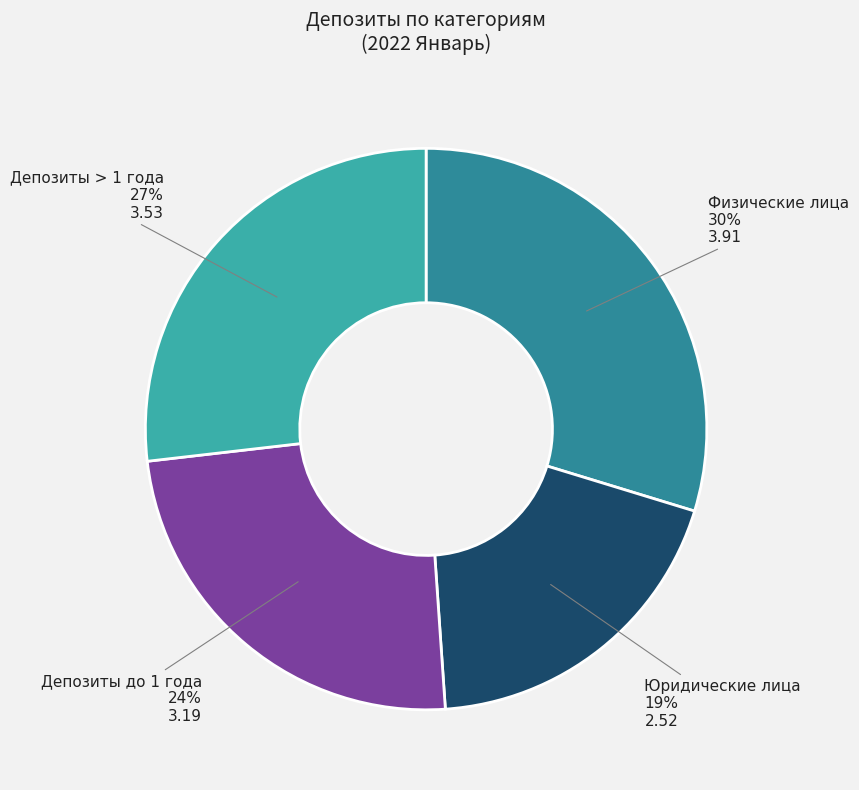

To the nearest percent, what is the combined percentage of Юридические лица and Физические лица?

49%